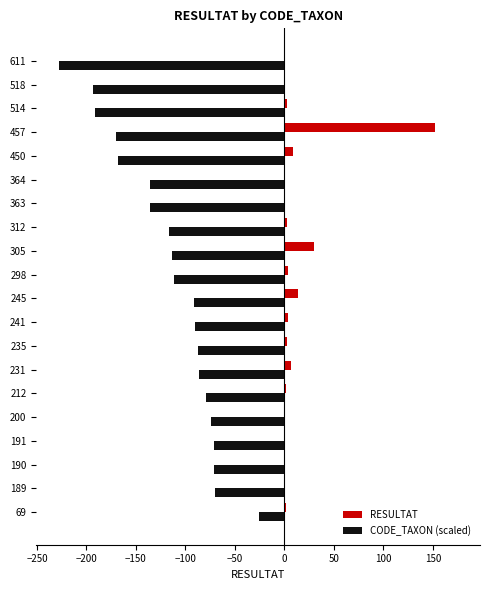

Which series has the largest total across all categories?

RESULTAT